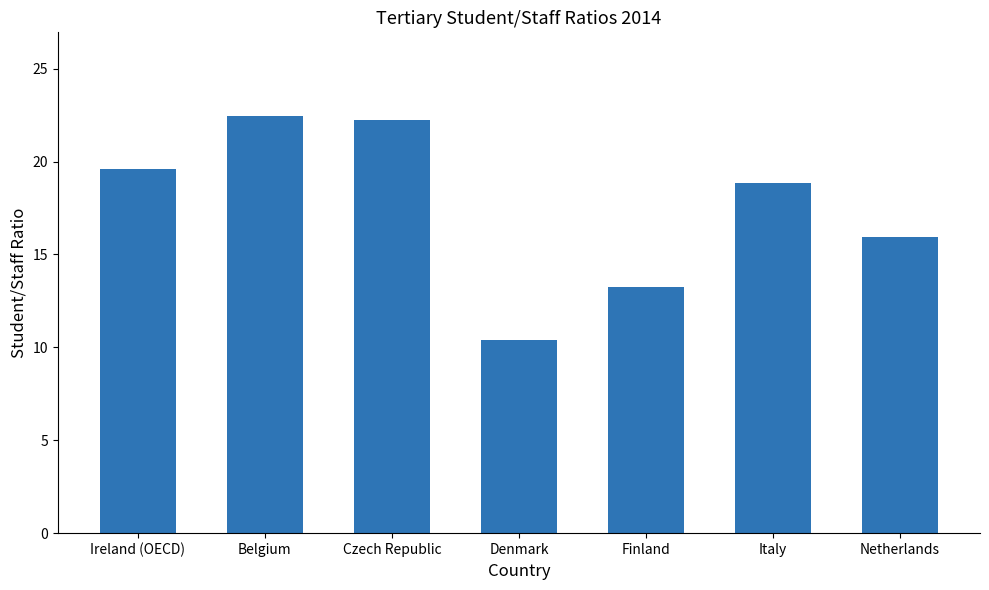

What is the average value?

17.5